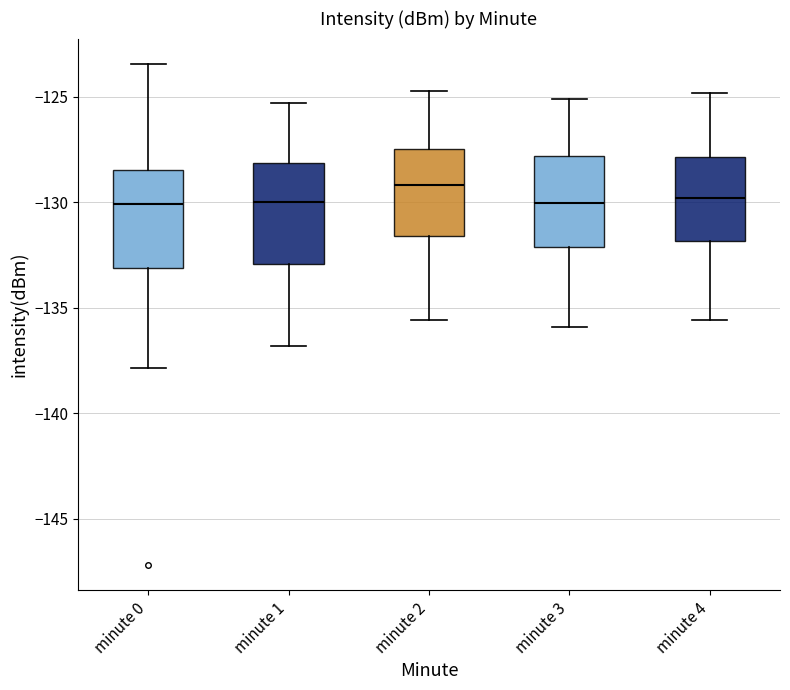

Reading left to right, read every box against the y-axis: the position of its median line, the range the box covers, and the ends of its whiskers. The values are not printed on the chart, so give them approximately, as read against the axis.

minute 0: median -130.0, box -133.0 to -128.5, whiskers -138.0 to -123.5
minute 1: median -130.0, box -133.0 to -128.0, whiskers -137.0 to -125.5
minute 2: median -129.0, box -131.5 to -127.5, whiskers -135.5 to -124.5
minute 3: median -130.0, box -132.0 to -128.0, whiskers -136.0 to -125.0
minute 4: median -130.0, box -132.0 to -128.0, whiskers -135.5 to -125.0